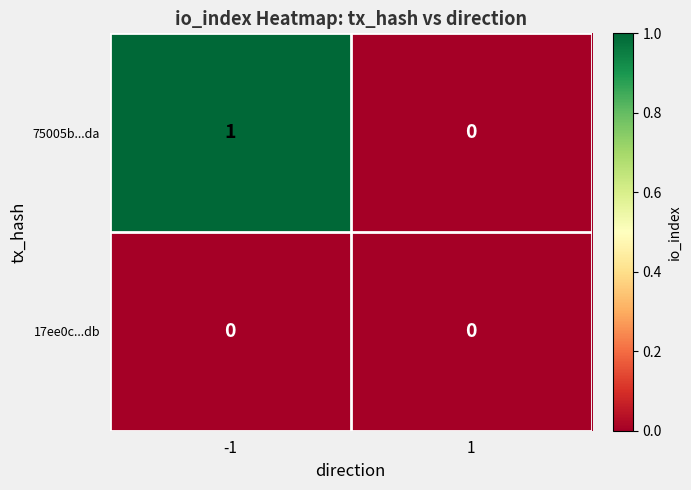

Is the value of 75005b...da at -1 greater than the value of 17ee0c...db at -1?

Yes